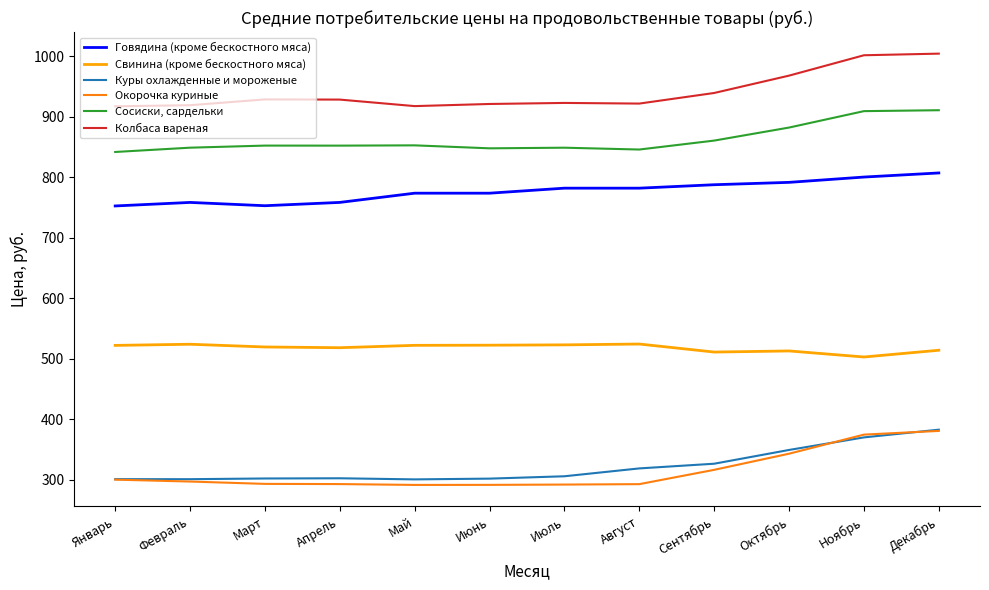

What is the sum of the Куры охлажденные и мороженые values at Октябрь and Июль?

655.7